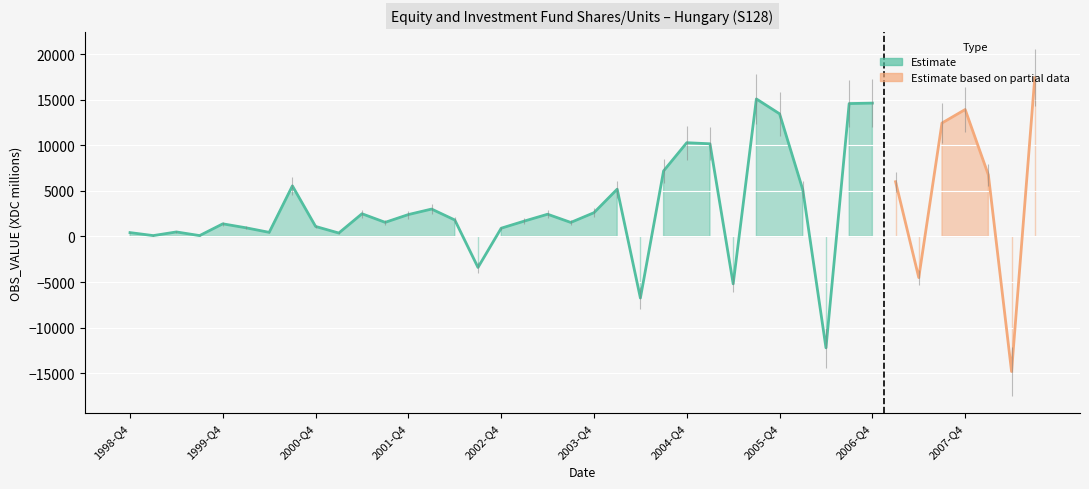

The value at 2007-Q2 is -1971. True or false?

False